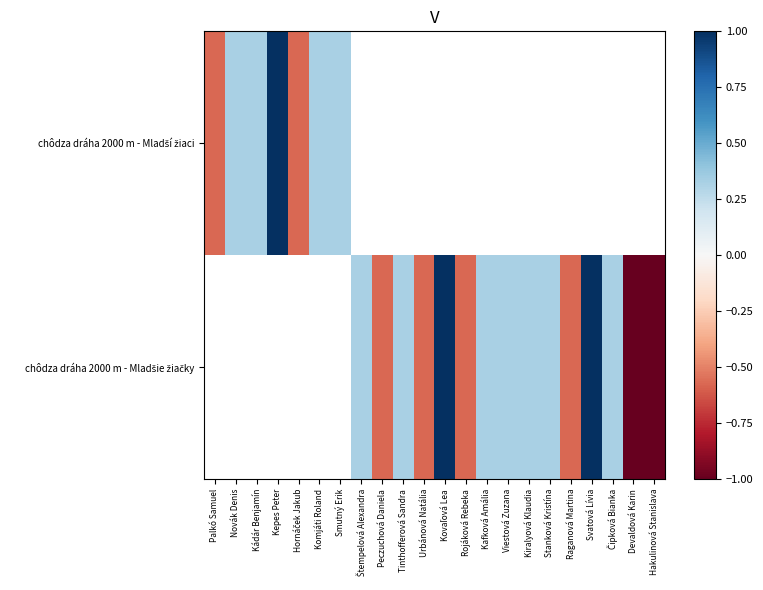

How many negative values does the chôdza dráha 2000 m - Mladšie žiačky series have?

6